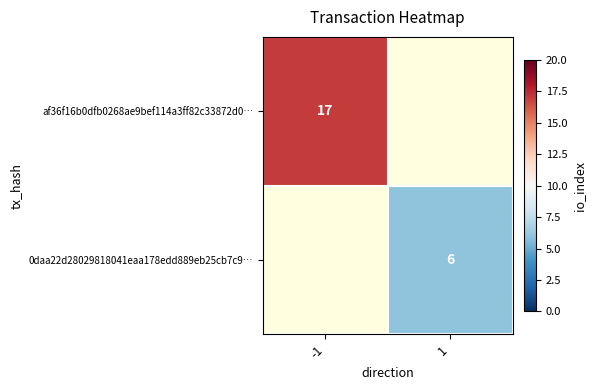

True or false: 0daa22d28029818041eaa178edd889eb25cb7c9… has a value of 6 at 1.

True